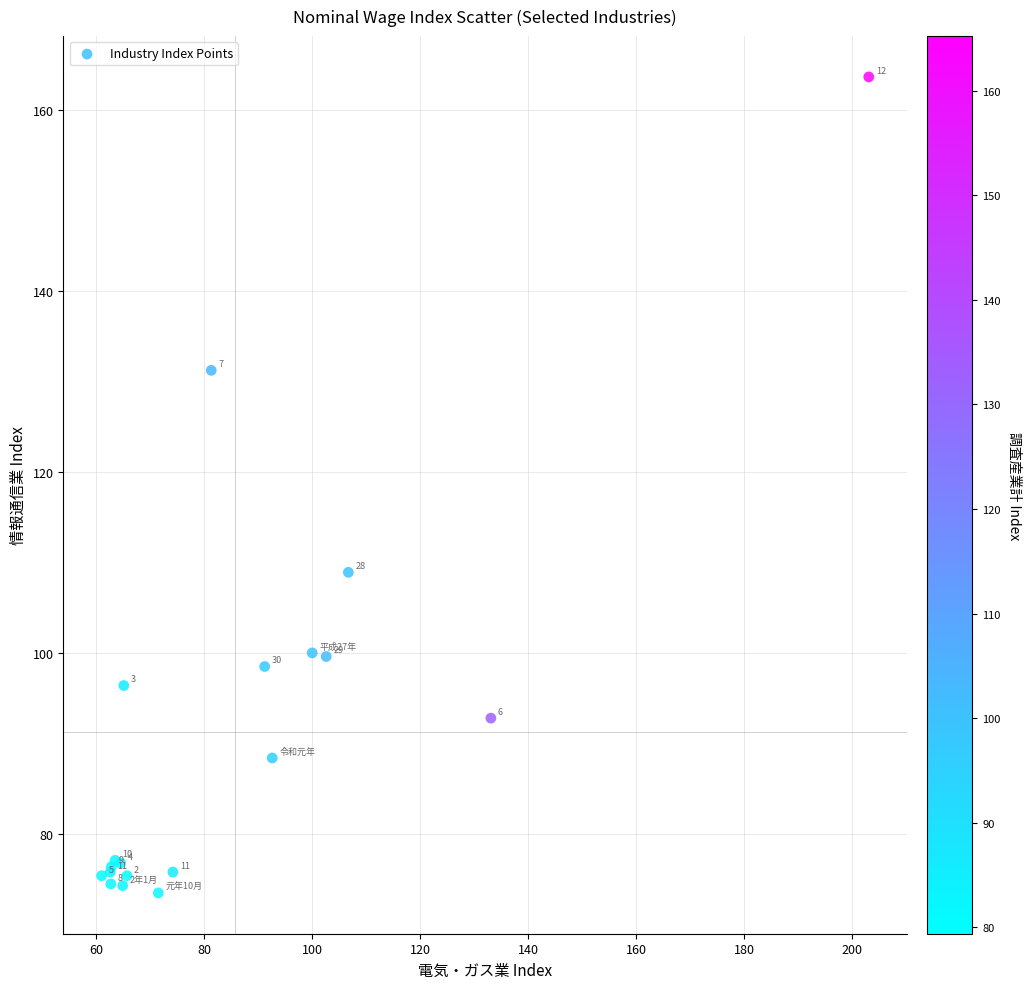

What Y value in the scatter plot is closest to 118?

108.9